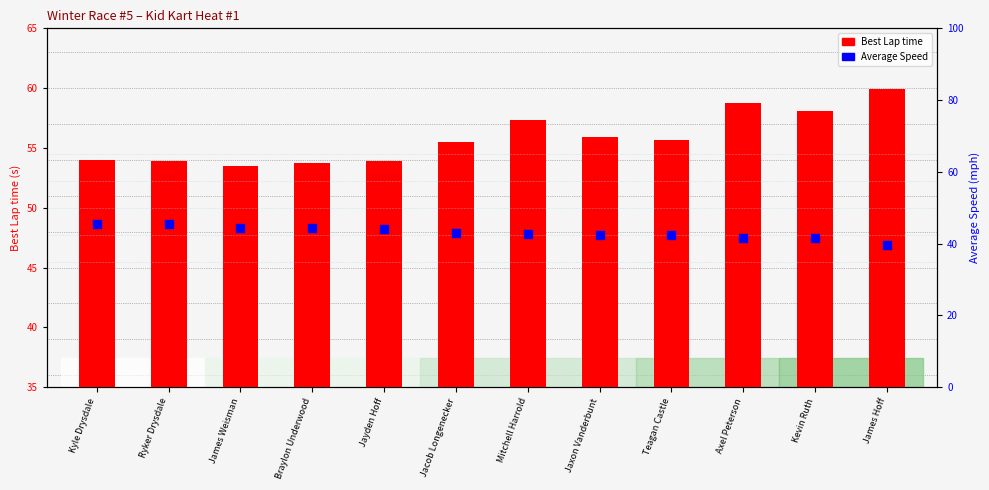

What are all the series names shown in the legend?

Best Lap time, Average Speed